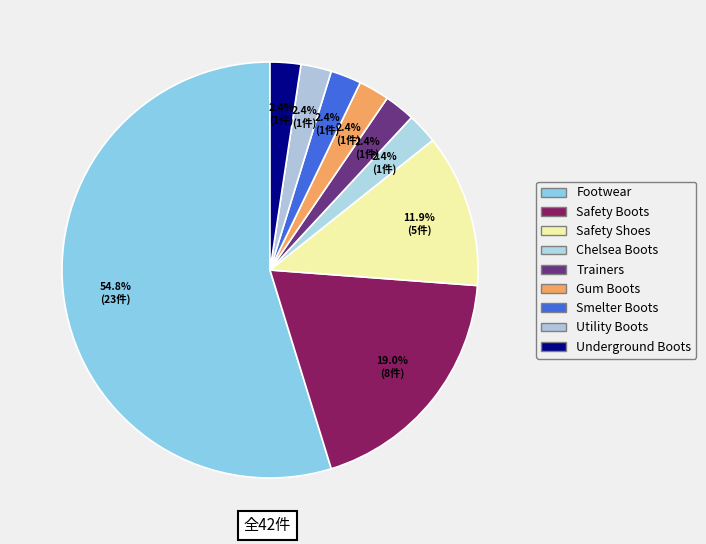

Count the number of slices in the pie.

9